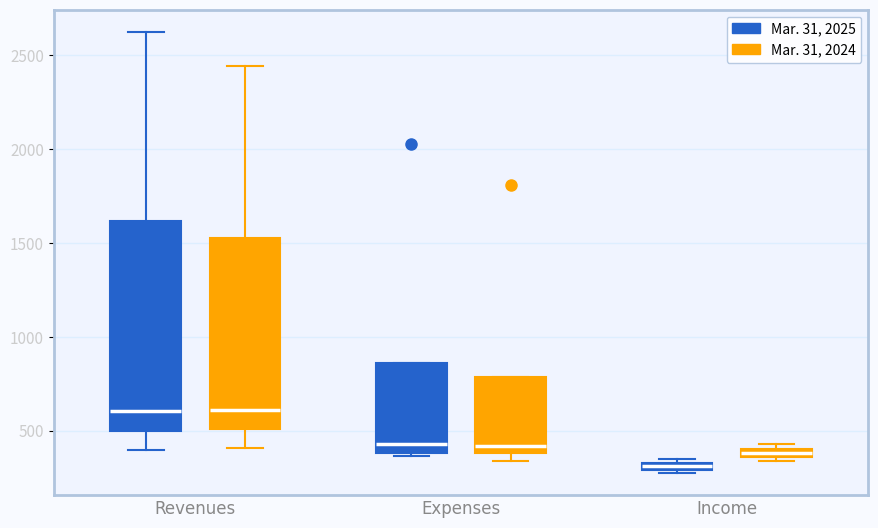

Where is the upper edge of the box for Expenses (Mar. 31, 2025) on the y-axis? The values are not printed on the chart, so give them approximately, as read against the axis.

850